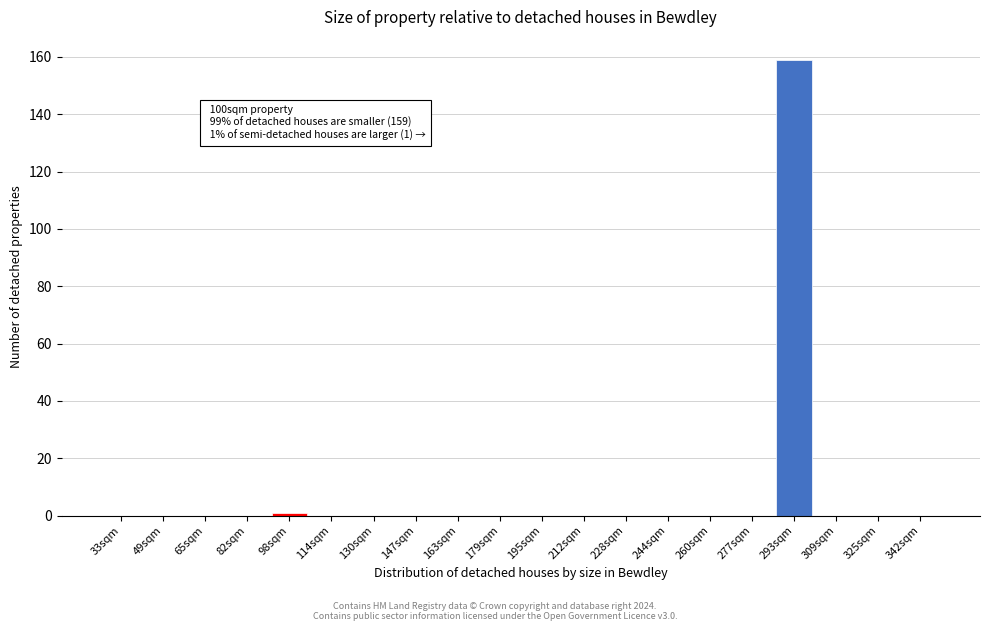

Reading left to right, extract all data points from this chart.

33sqm=0	49sqm=0	65sqm=0	82sqm=0	98sqm=1	114sqm=0	130sqm=0	147sqm=0	163sqm=0	179sqm=0	195sqm=0	212sqm=0	228sqm=0	244sqm=0	260sqm=0	277sqm=0	293sqm=159	309sqm=0	325sqm=0	342sqm=0